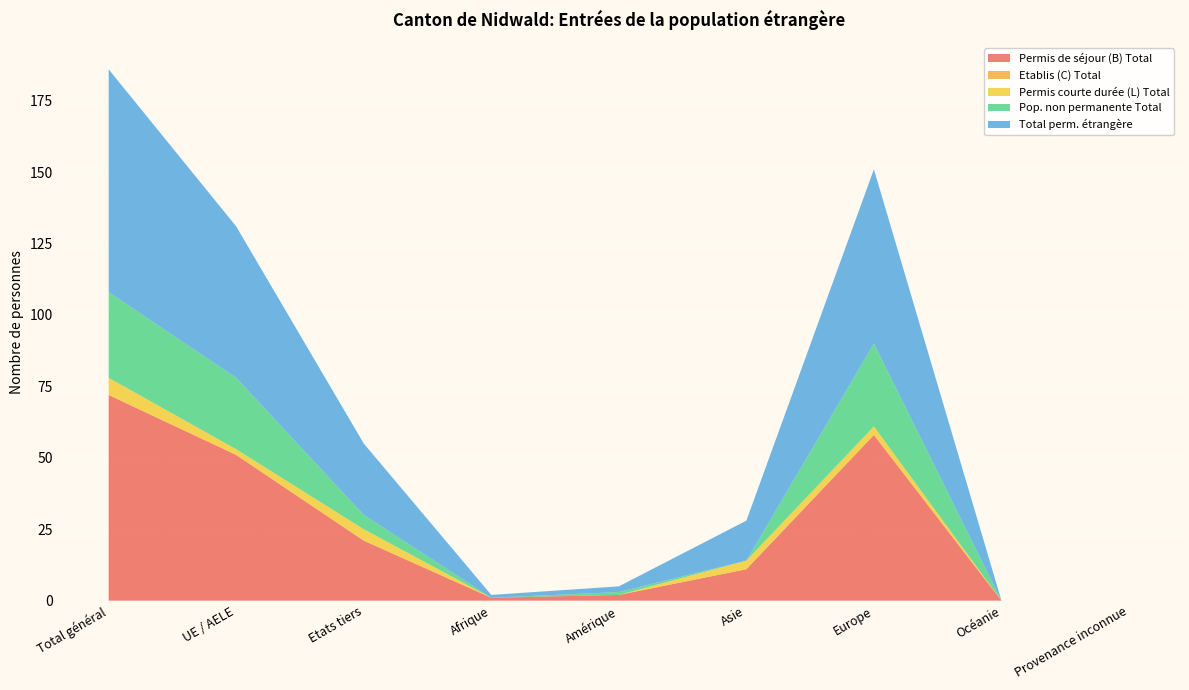

Reading left to right, extract all data points from this chart.

Permis de séjour (B) Total: Total général=72	UE / AELE=51	Etats tiers=21	Afrique=1	Amérique=2	Asie=11	Europe=58	Océanie=0	Provenance inconnue=0
Etablis (C) Total: Total général=0	UE / AELE=0	Etats tiers=0	Afrique=0	Amérique=0	Asie=0	Europe=0	Océanie=0	Provenance inconnue=0
Permis courte durée (L) Total: Total général=6	UE / AELE=2	Etats tiers=4	Afrique=0	Amérique=0	Asie=3	Europe=3	Océanie=0	Provenance inconnue=0
Pop. non permanente Total: Total général=30	UE / AELE=25	Etats tiers=5	Afrique=0	Amérique=1	Asie=0	Europe=29	Océanie=0	Provenance inconnue=0
Total perm. étrangère: Total général=78	UE / AELE=53	Etats tiers=25	Afrique=1	Amérique=2	Asie=14	Europe=61	Océanie=0	Provenance inconnue=0